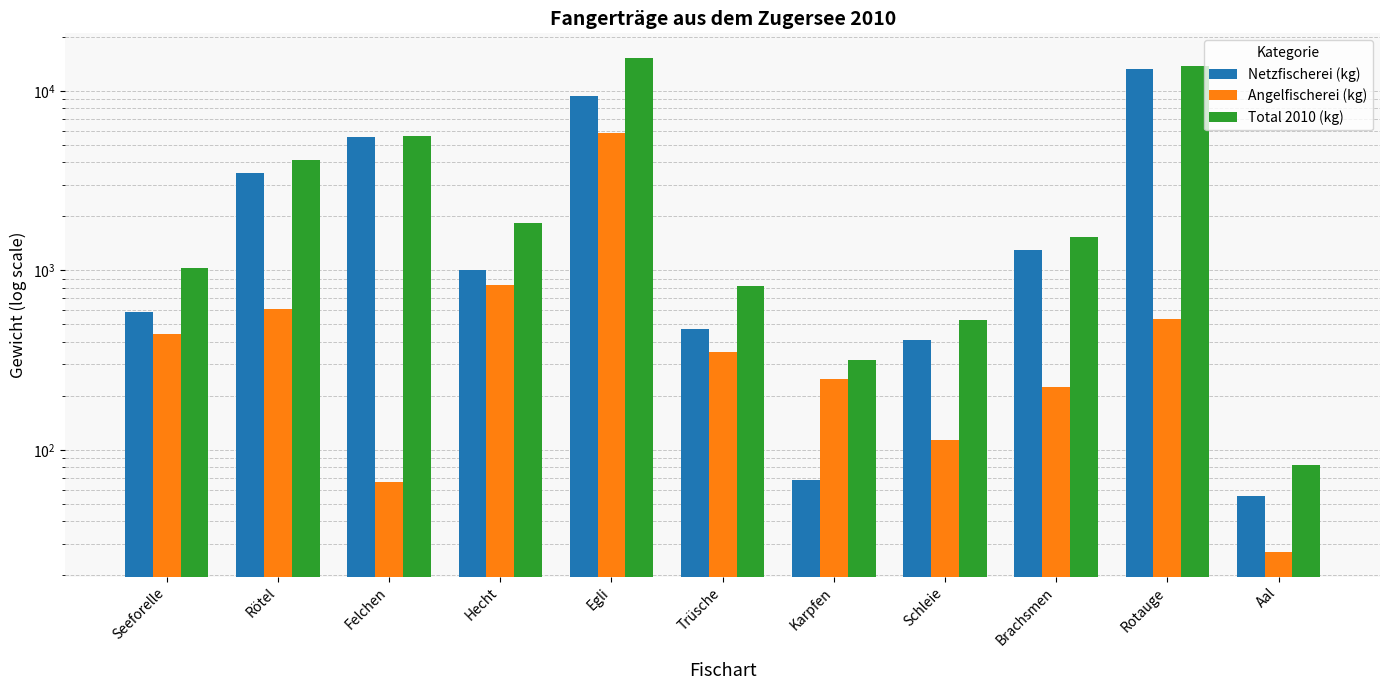

True or false: Netzfischerei (kg) has a value of 16063 at Egli.

False